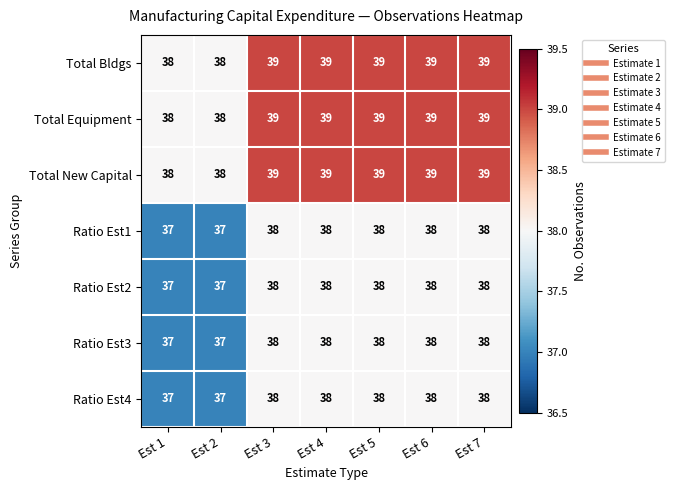

The Ratio Est3 series shows 21 at Est 4. True or false?

False